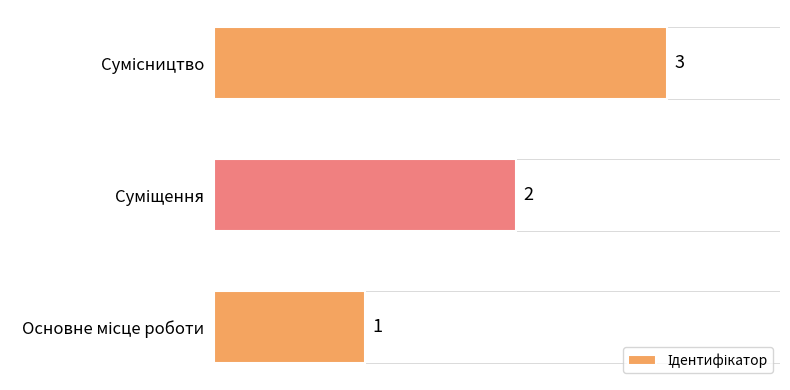

What is the maximum value shown in the chart?

3